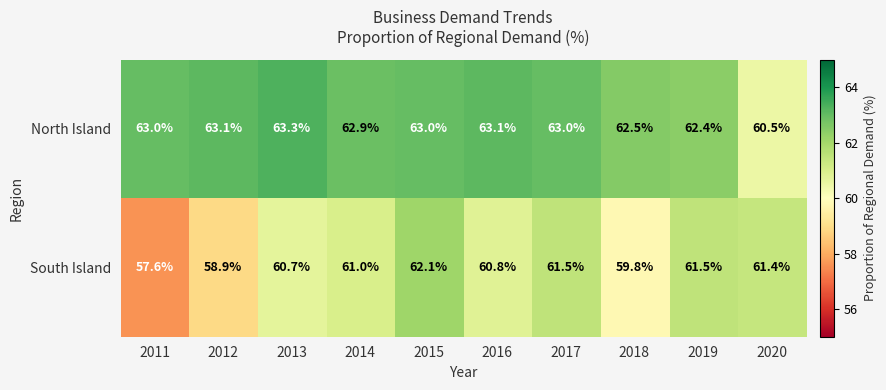

Is it true that South Island equals 104.6 at 2017?

False